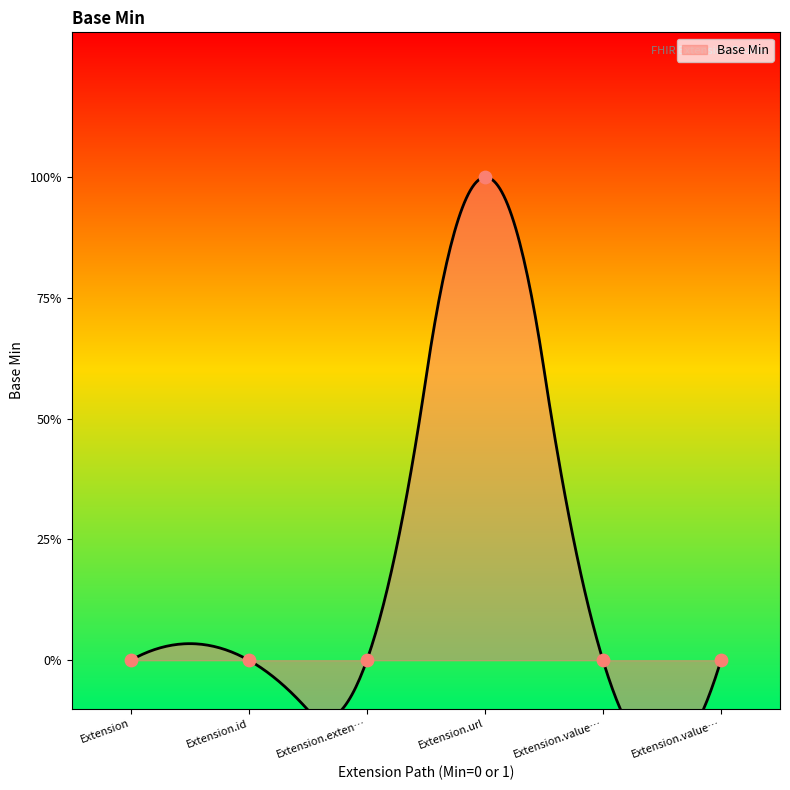

Which has a higher value, Extension.value… or Extension?

Extension.value…